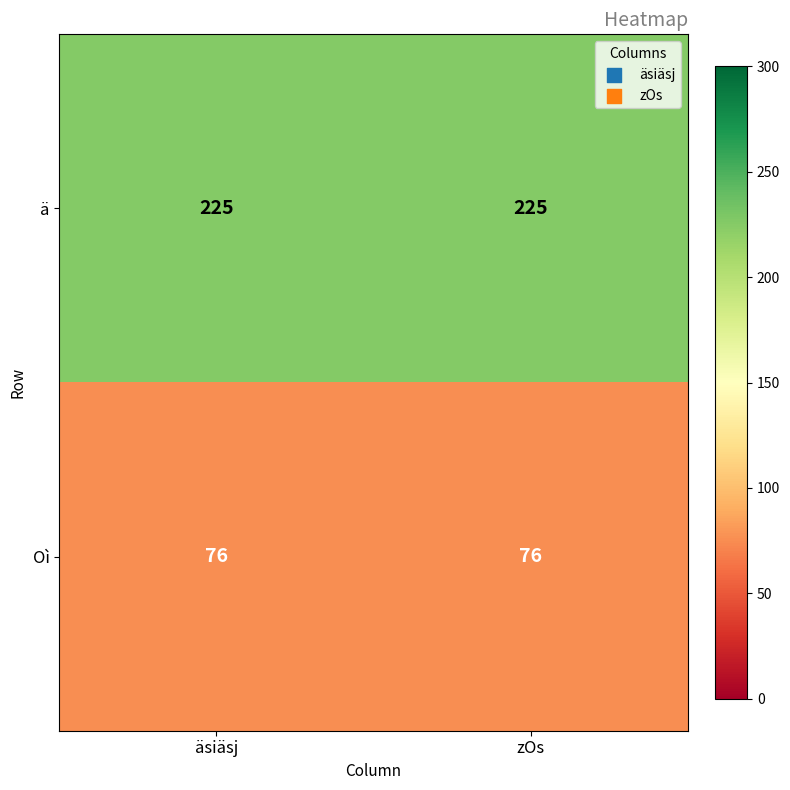

What is the smallest value displayed?

76